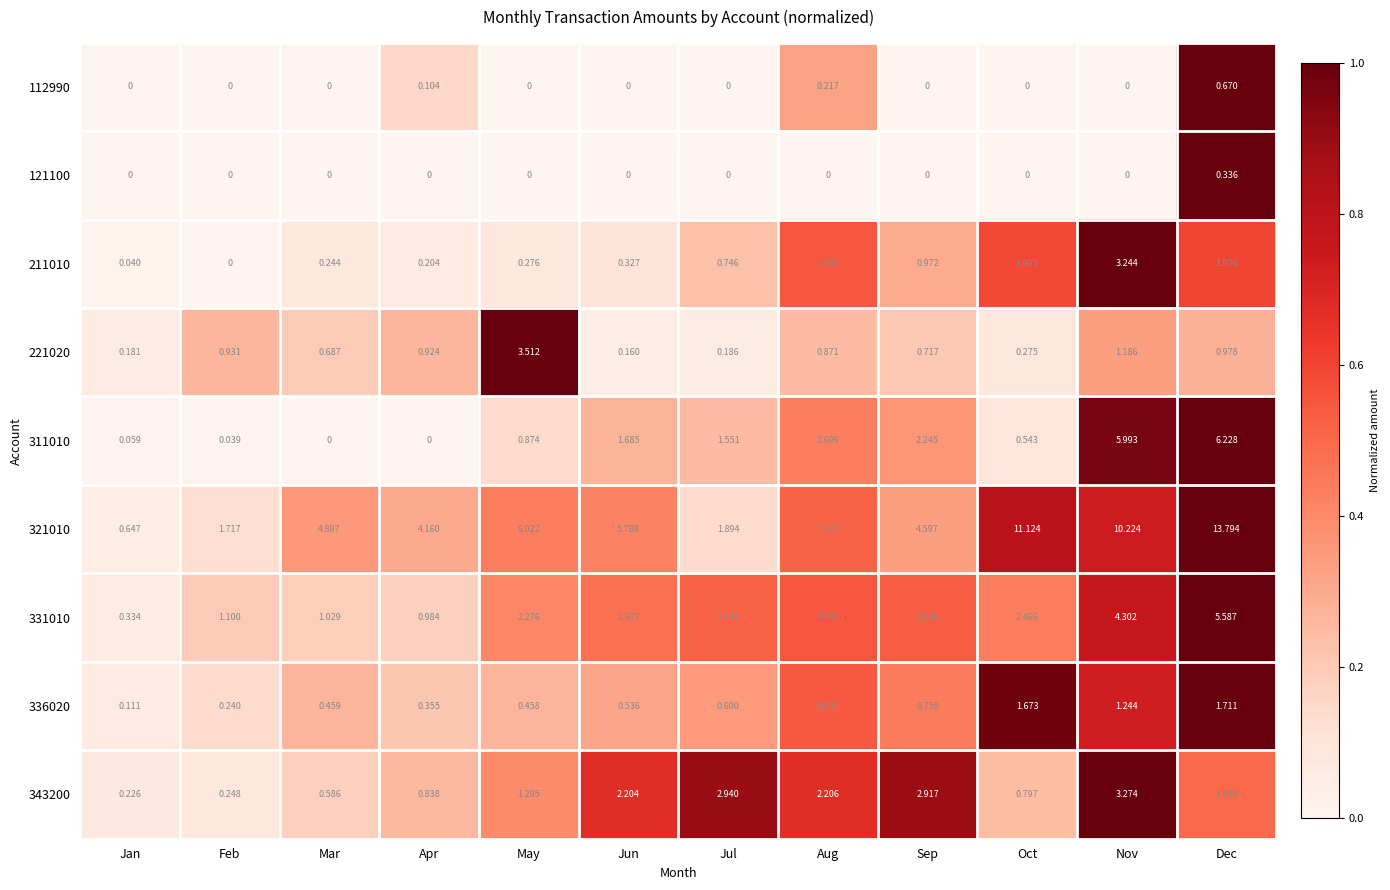

How many distinct data groups are displayed?

9